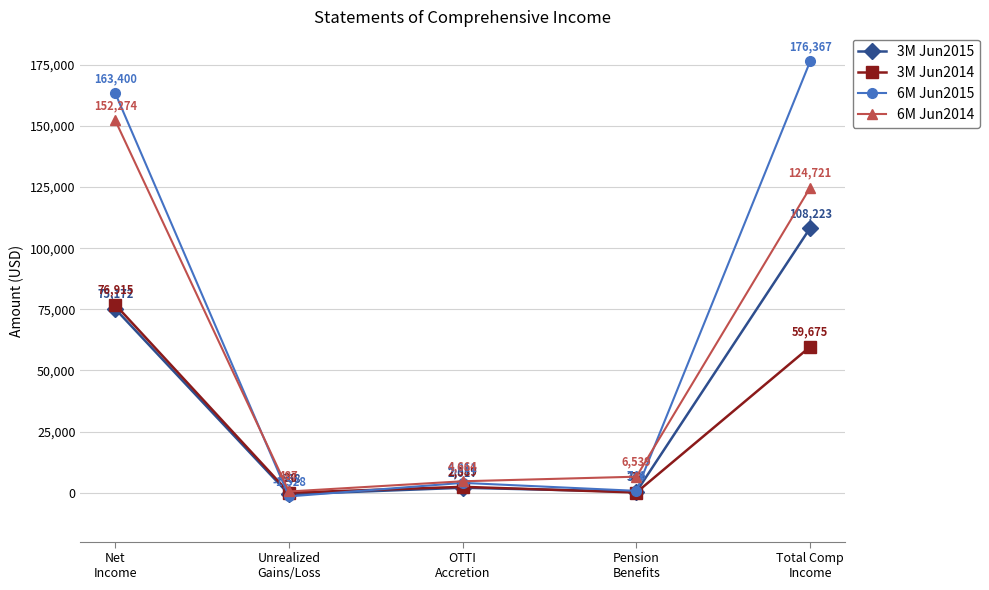

Where is the first local minimum for 6M Jun2014?

Unrealized
Gains/Loss